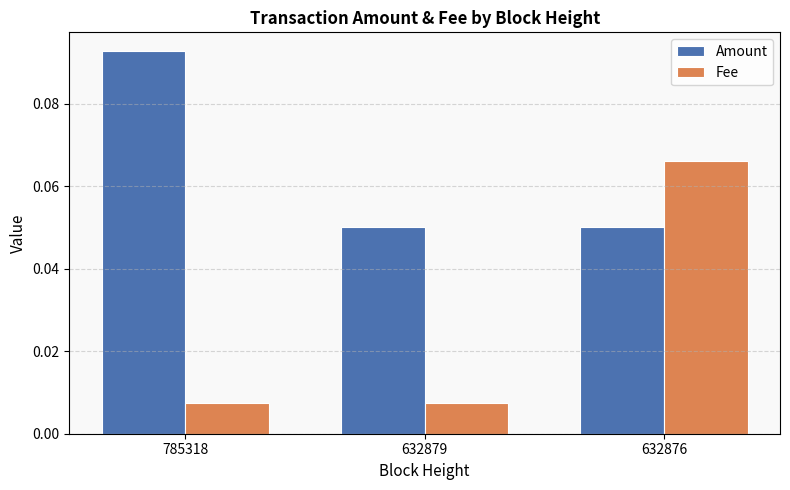

How many Fee values are between 0 and 1?

3